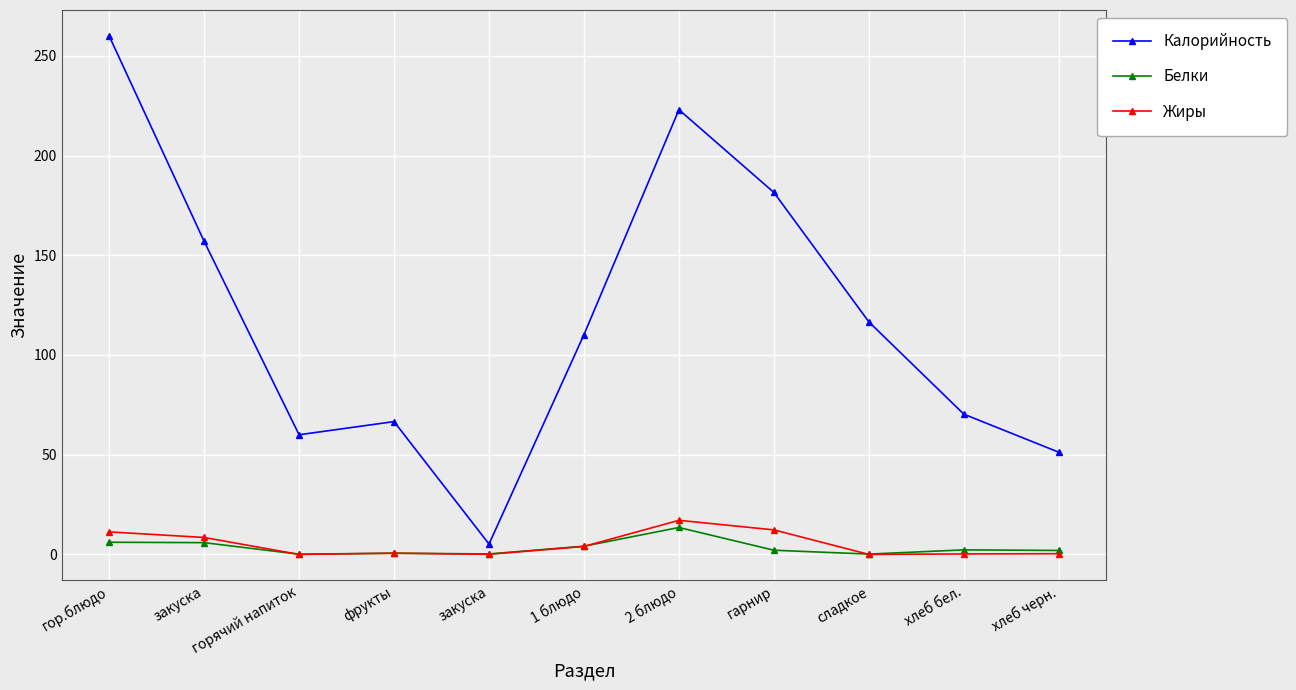

Is the value of Калорийность at фрукты greater than the value of Жиры at гор.блюдо?

Yes